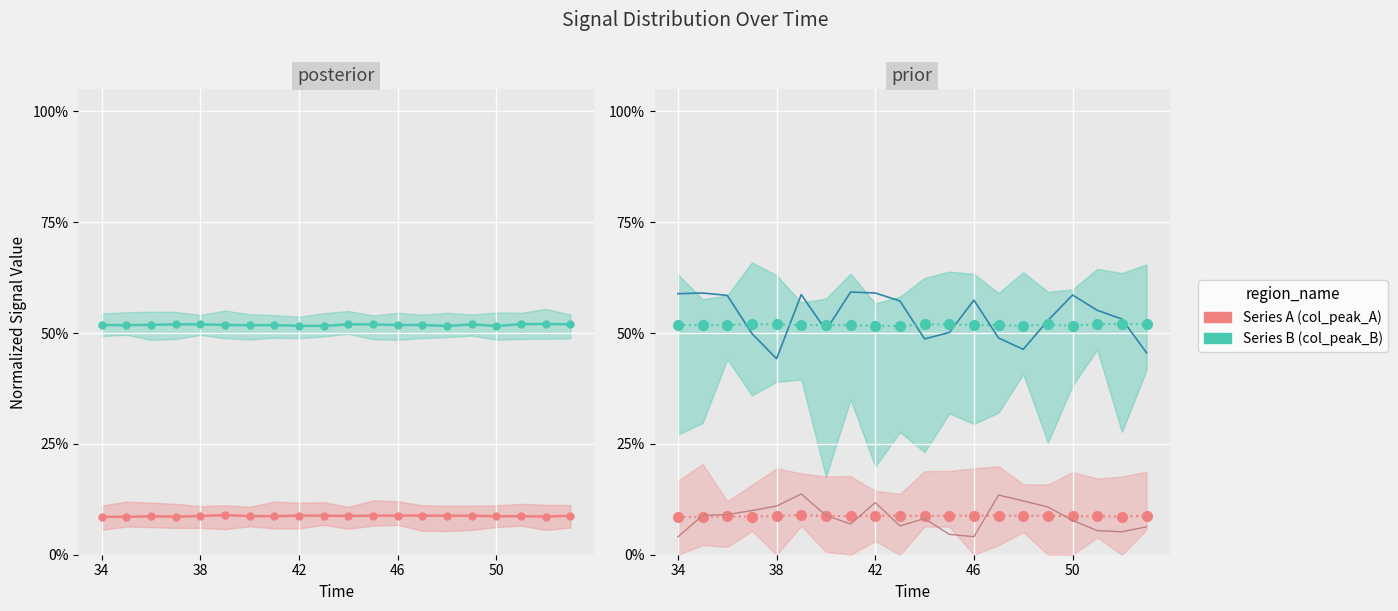

True or false: Series B (norm) and Series A (norm) cross at least once.

False